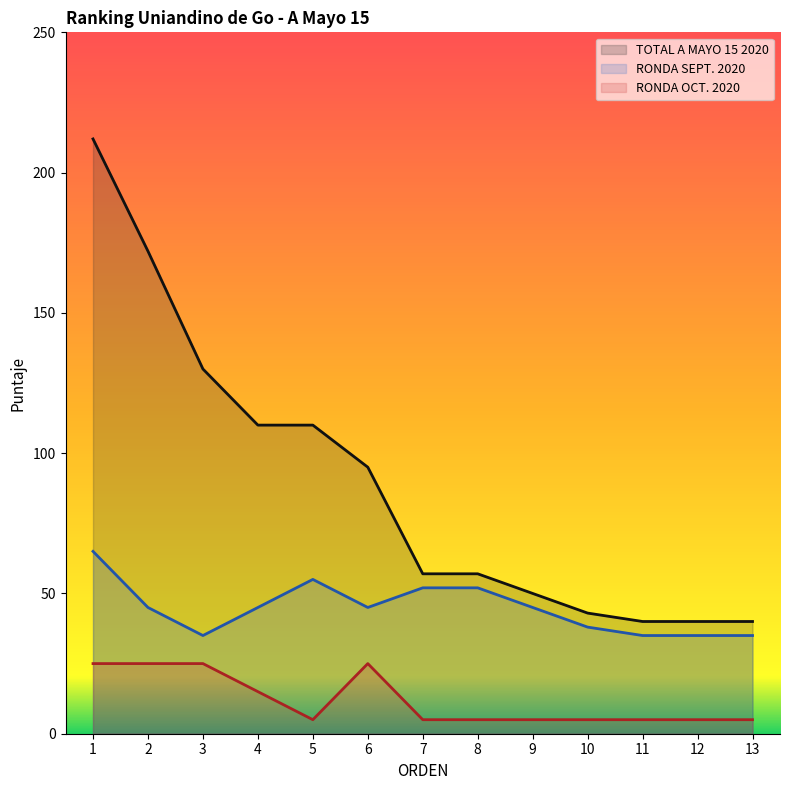

At how many categories does at least one series exceed 72?

6